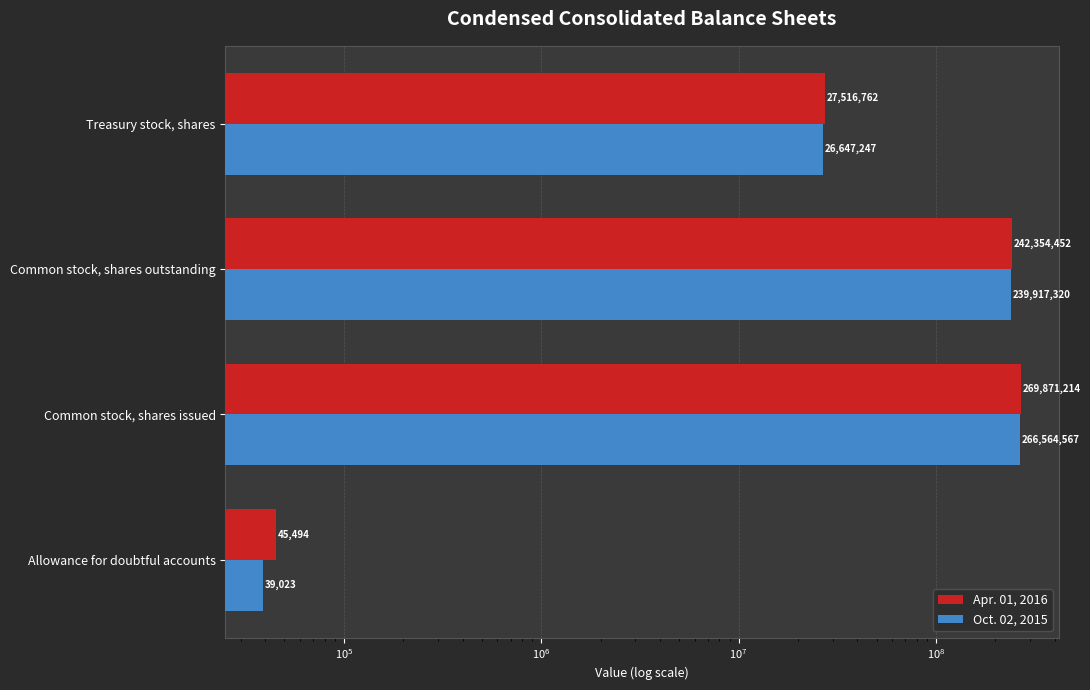

Which series has the widest spread of values?

Apr. 01, 2016